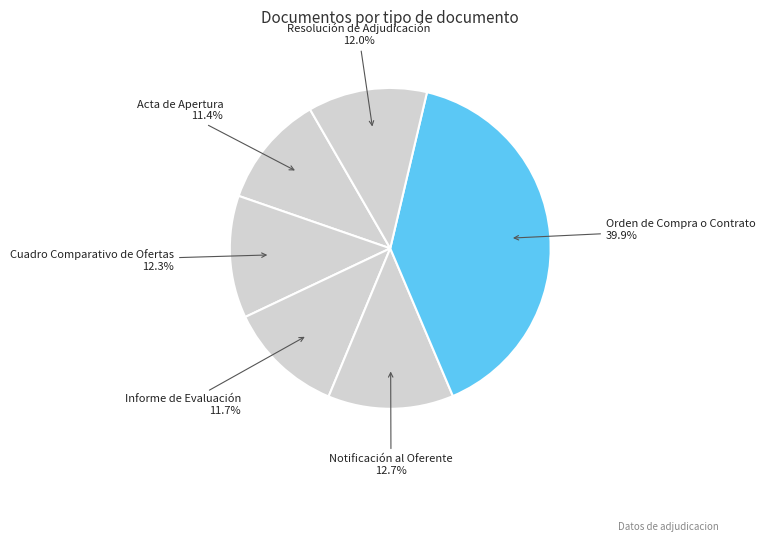

Count the number of slices in the pie.

6